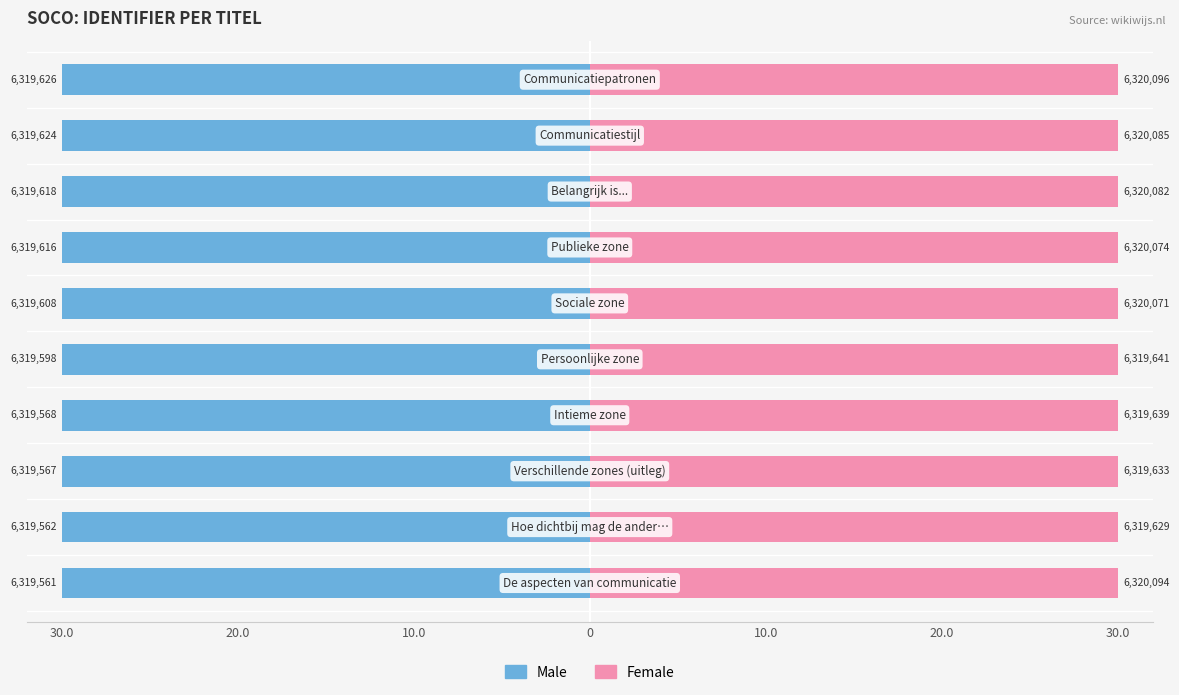

The Female series shows 49.9 at 20.0. True or false?

False